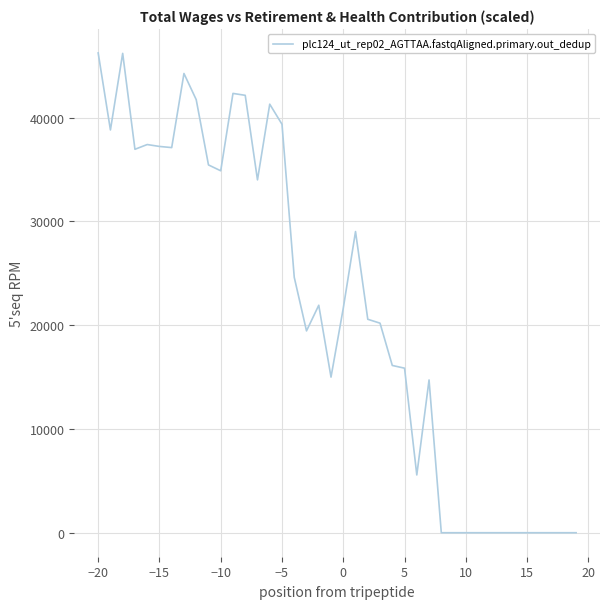

What is the sum of all values?

860284